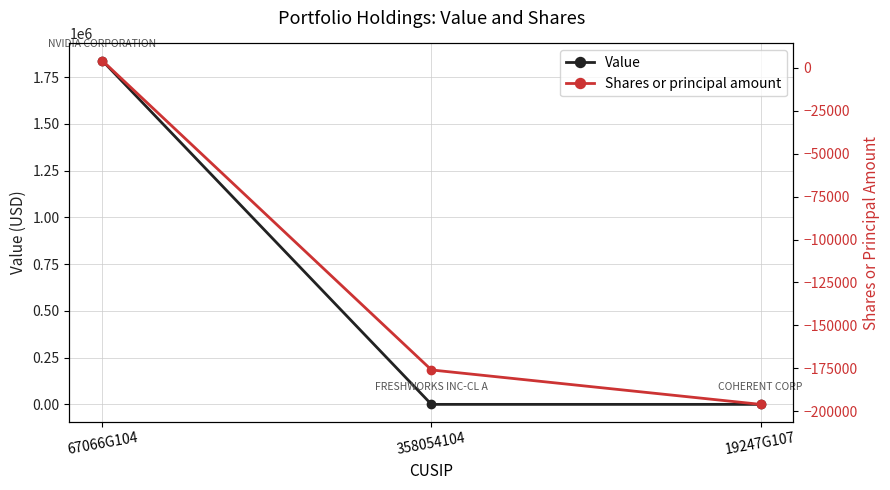

Which series has the largest total across all categories?

Value